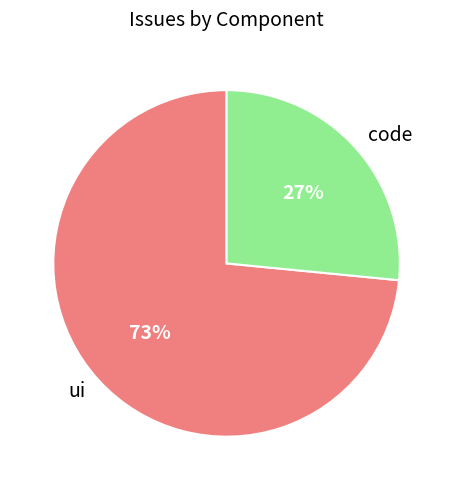

How many slices are in this pie chart?

2